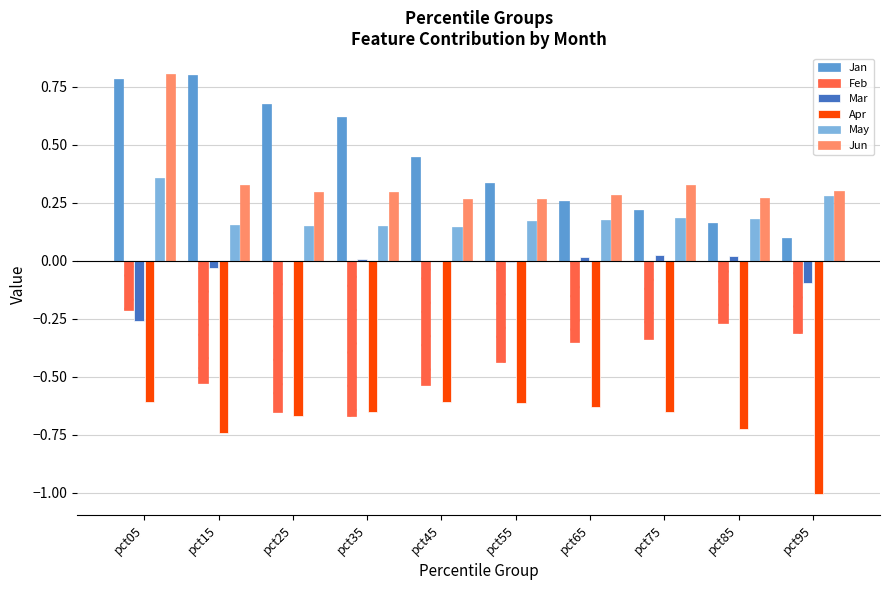

How many groups of bars are there?

10